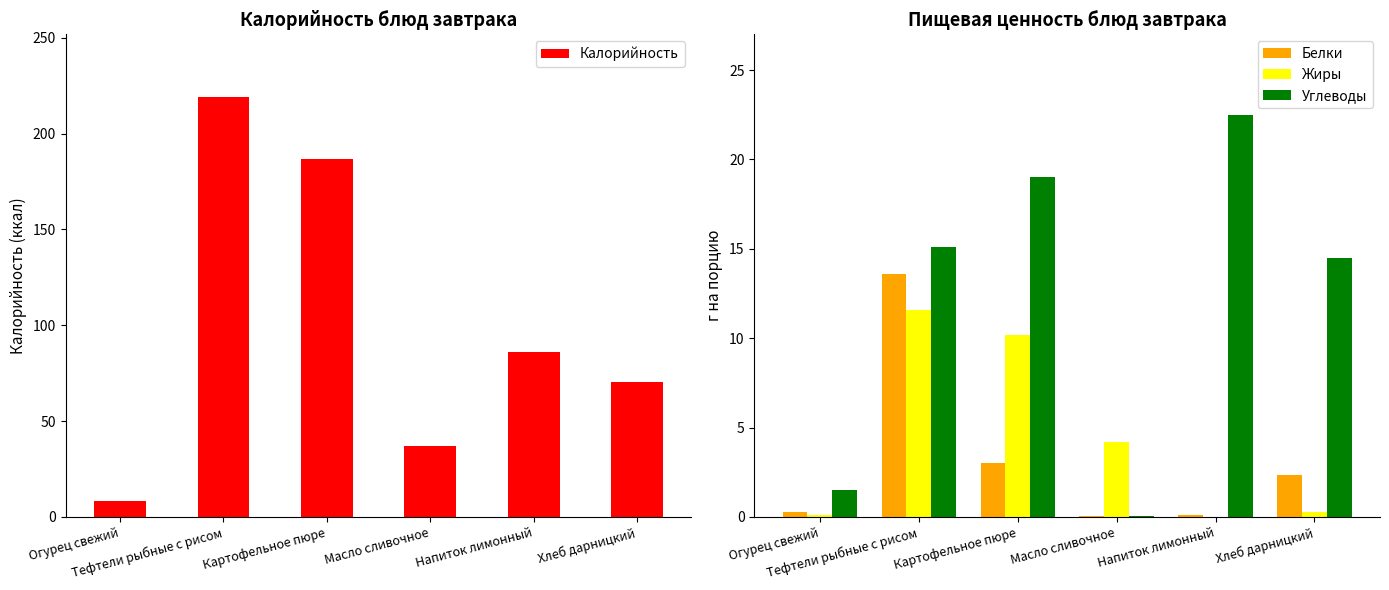

What is the minimum value for Калорийность?

8.5